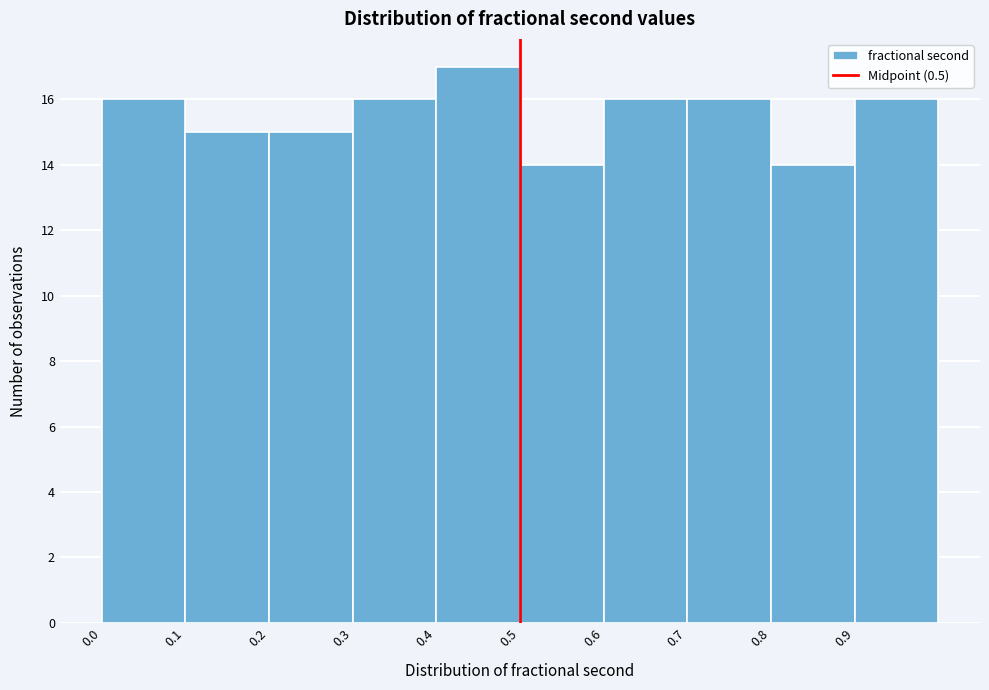

What is the height of the bar covering 0.3 to 0.4 on the x-axis? The values are not printed on the chart, so give them approximately, as read against the axis.

16